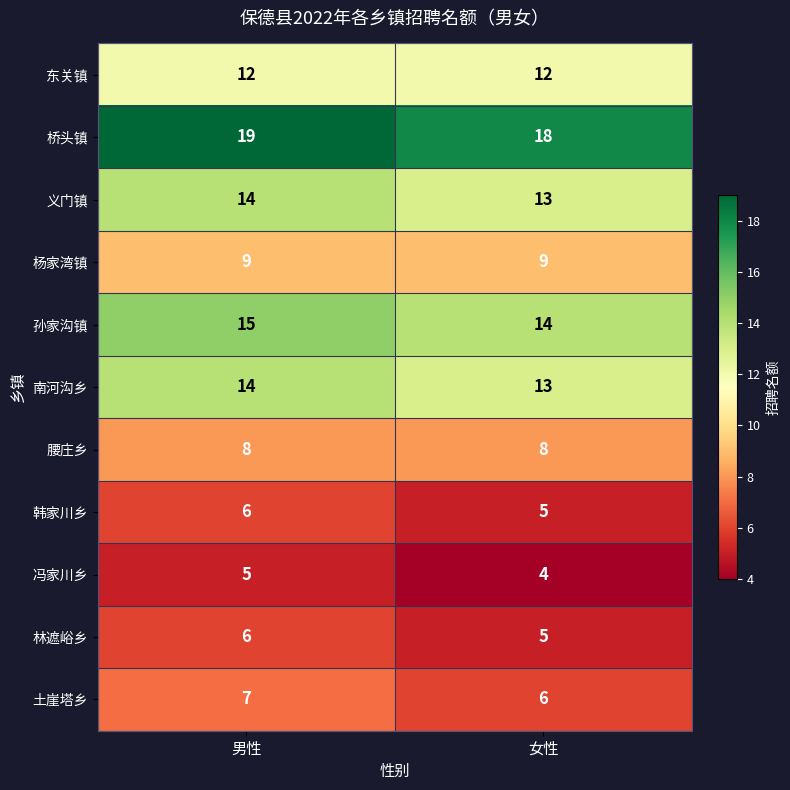

Count the number of data series in this chart.

11